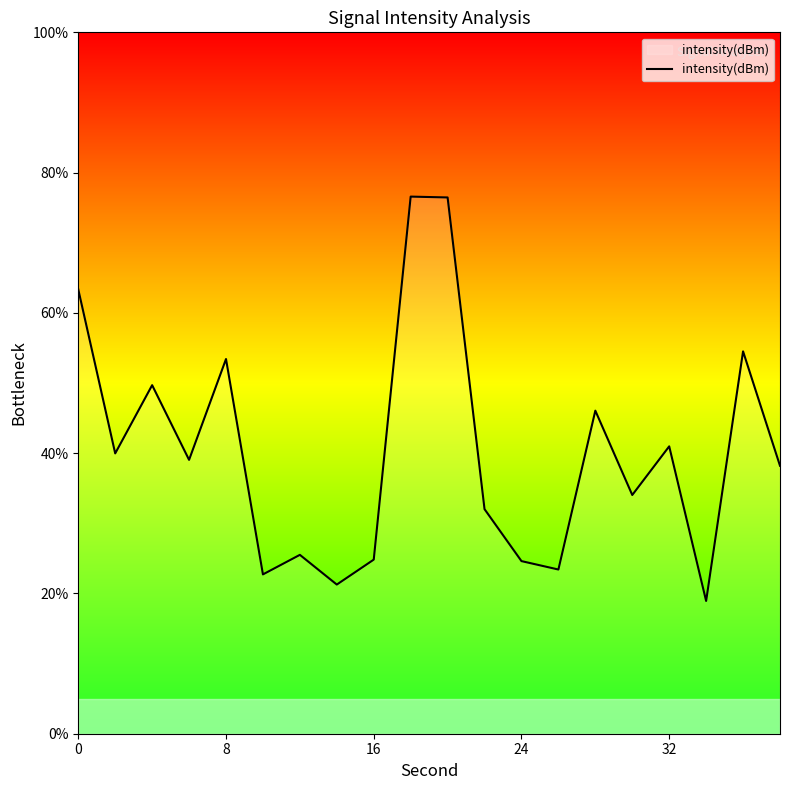

What is the maximum value shown in the chart?

76.6